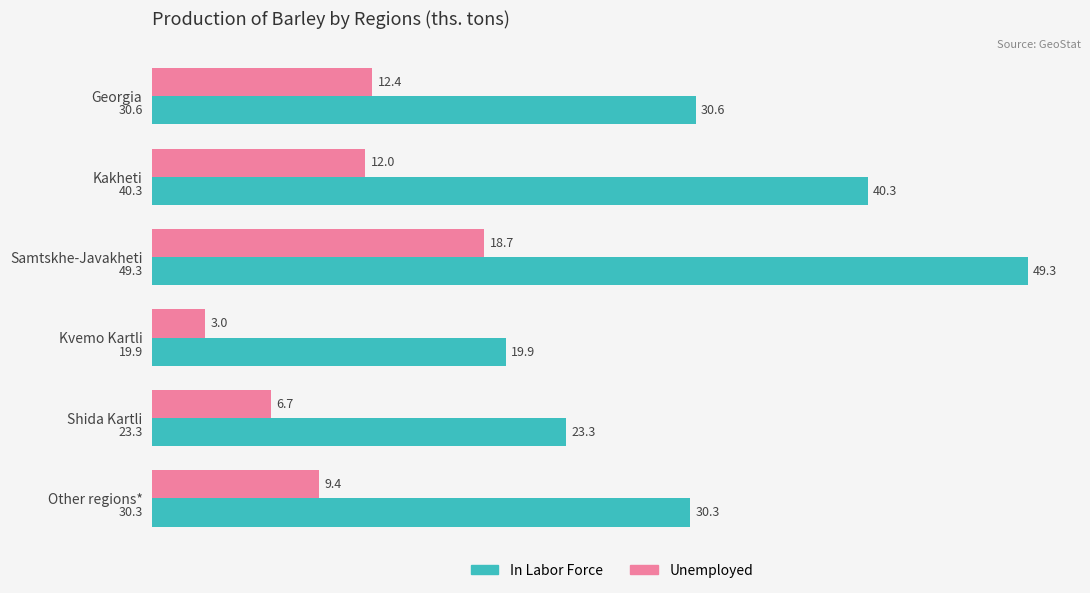

What is the sum of all In Labor Force values?

193.7